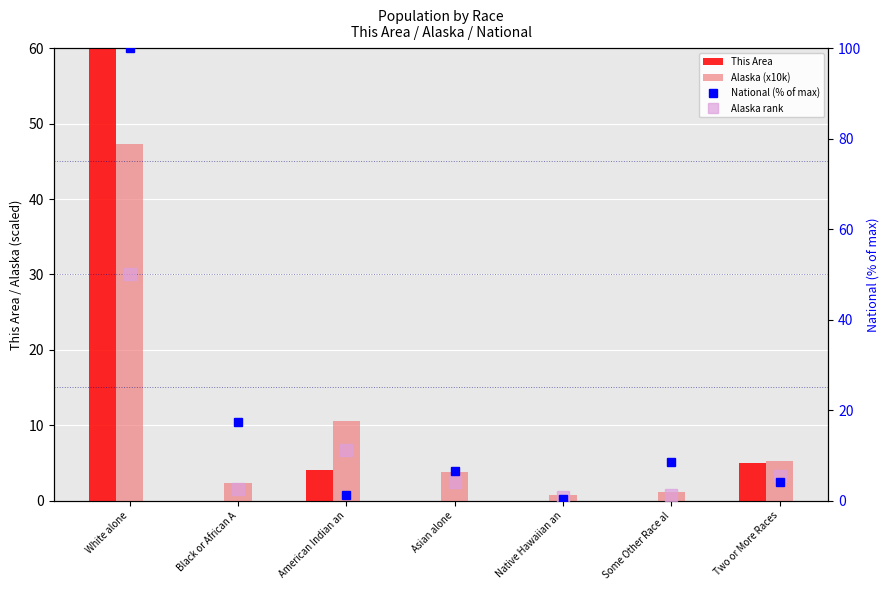

Reading right to left, extract all data points from this chart.

This Area: 5.0	0.0	0.0	0.0	4.0	0.0	69.0
Alaska (x10k): 5.2	1.1	0.7	3.8	10.5	2.3	47.4
National (% of max): 4.0	8.5	0.2	6.6	1.3	17.4	100.0
Alaska rank: 5.5	1.2	0.8	4.0	11.1	2.5	50.0